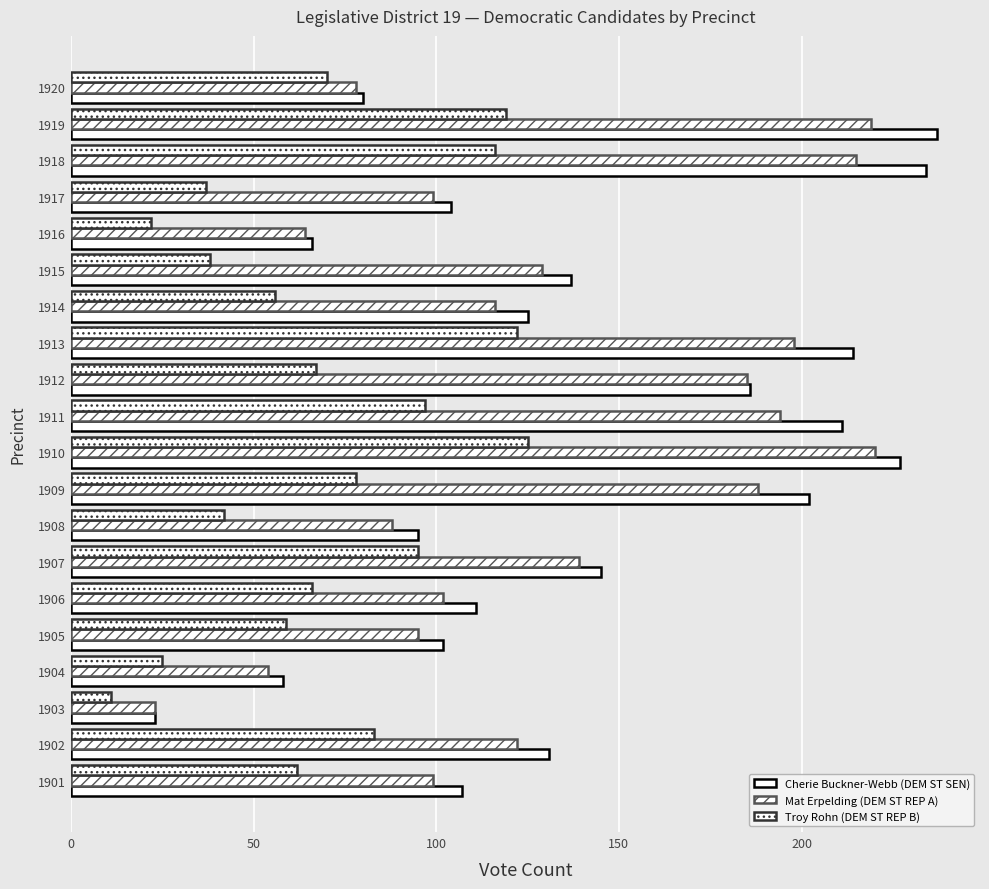

How many data points in Troy Rohn (DEM ST REP B) are less than 67?

10